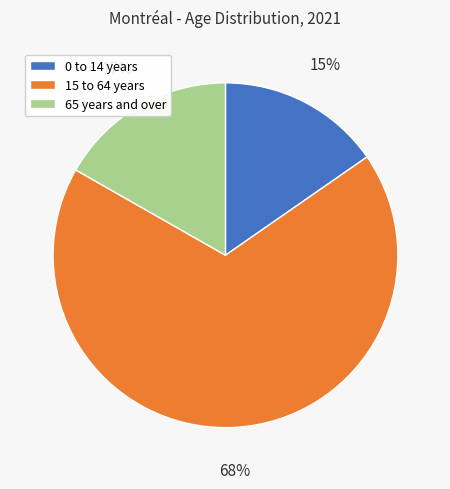

To the nearest percent, what is the difference between the 15 to 64 years and 65 years and over slice percentages?

51%